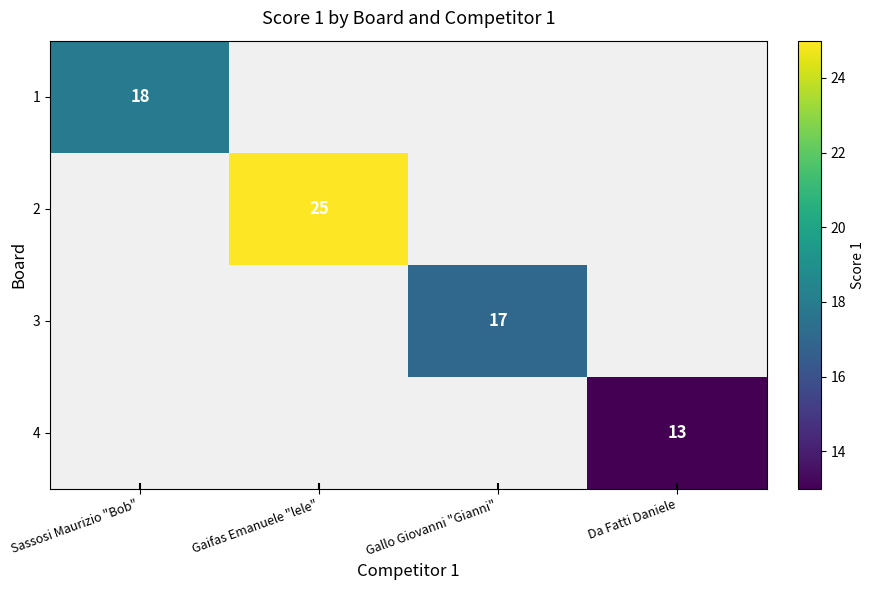

Which category has the lowest value across all series?

Da Fatti Daniele